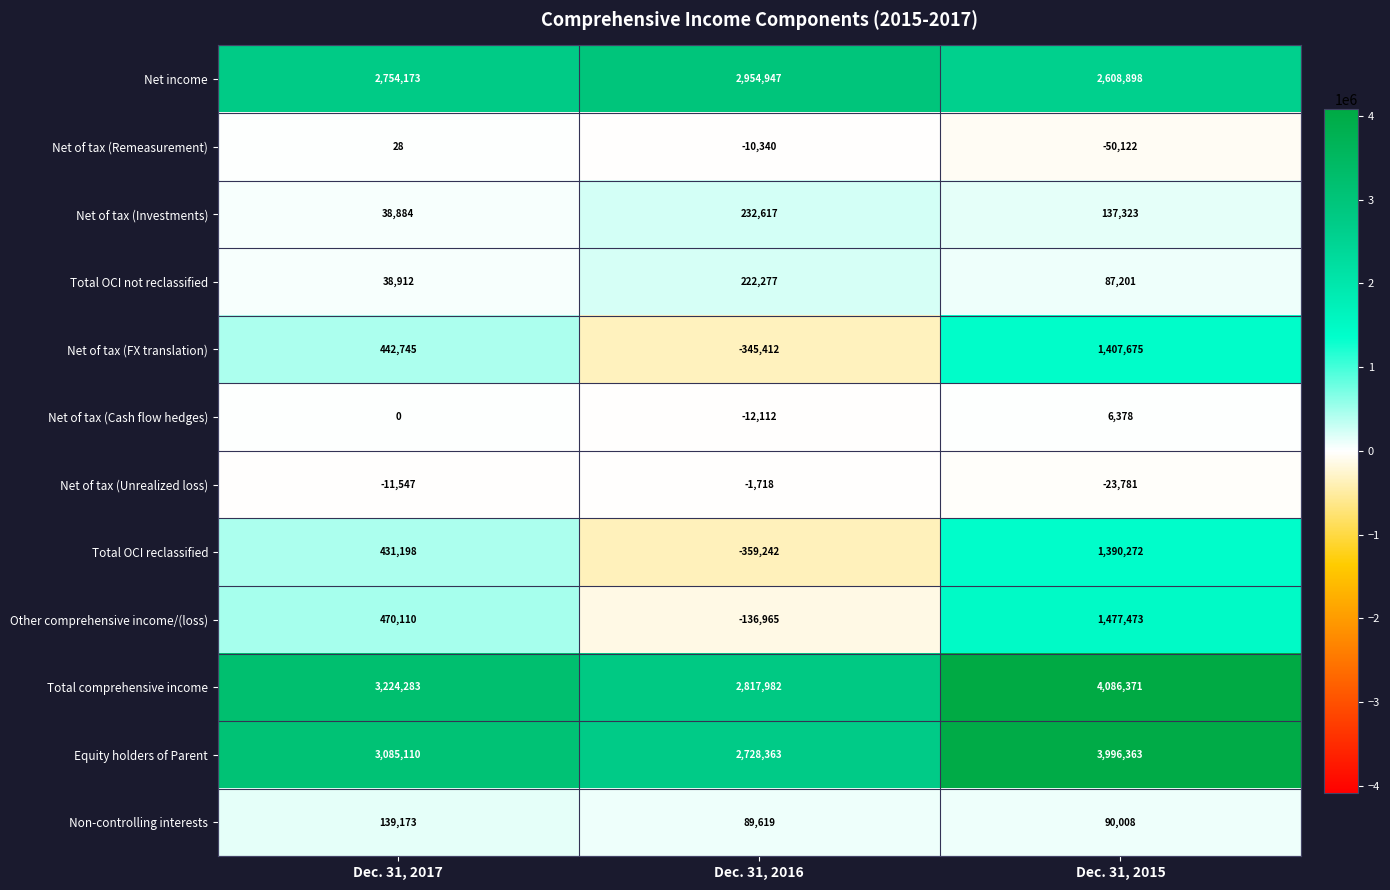

Which label corresponds to the largest value in the chart?

Dec. 31, 2015